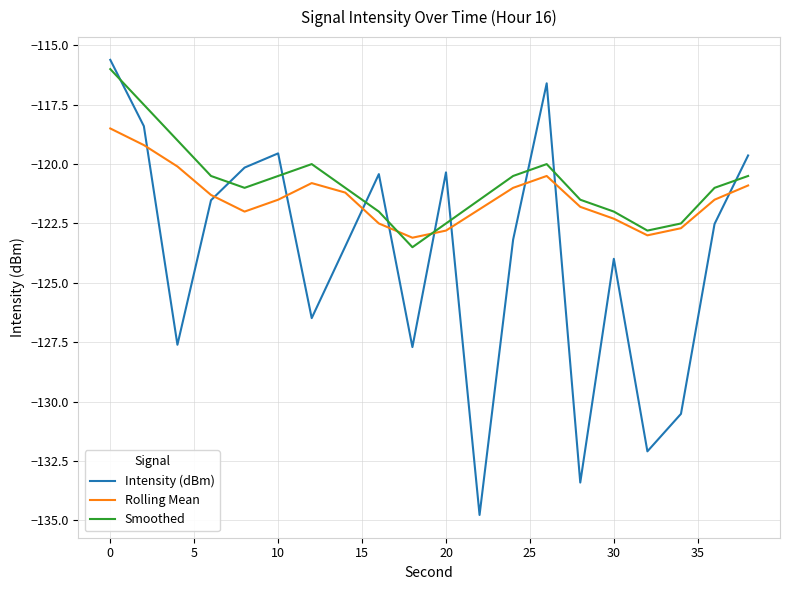

What is the minimum value shown in the chart?

-134.8